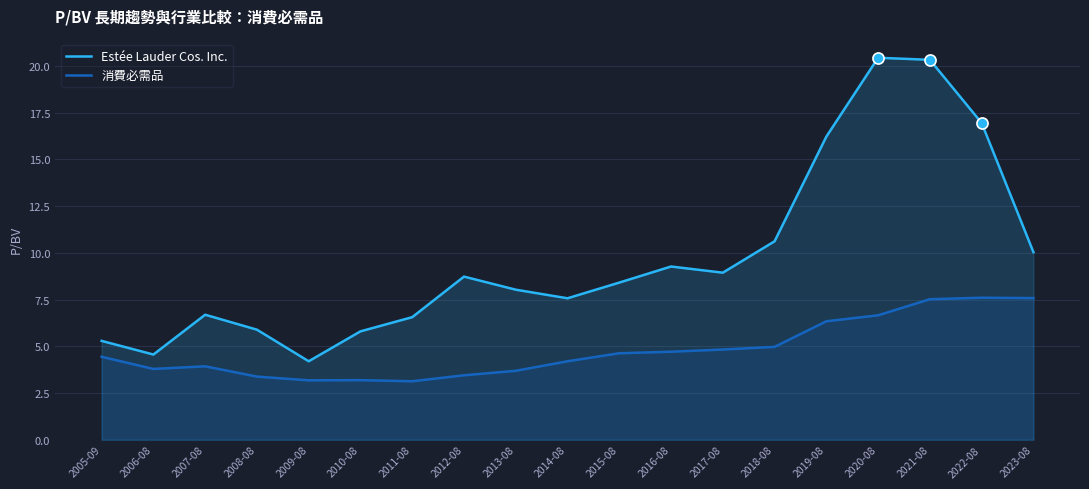

At which category is the sum across all series the highest?

2021-08